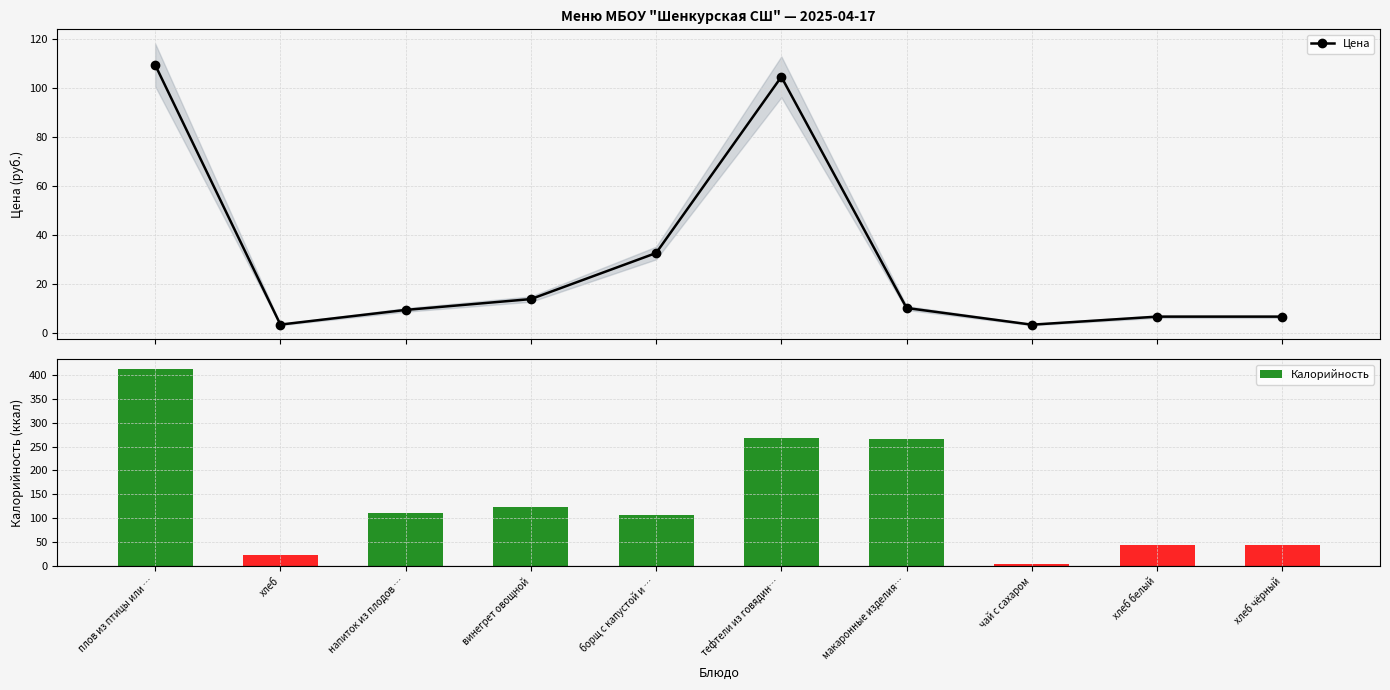

What position from the right is хлеб чёрный?

1